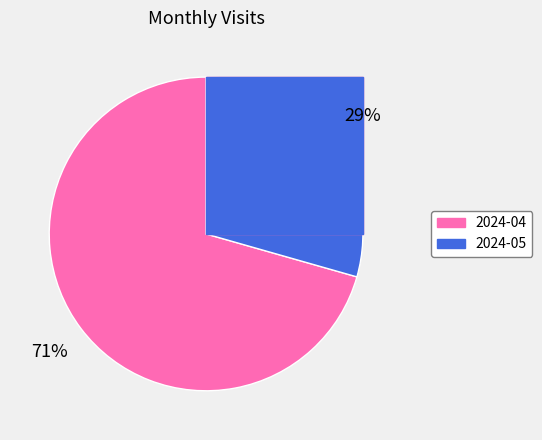

How many segments does this pie chart have?

2